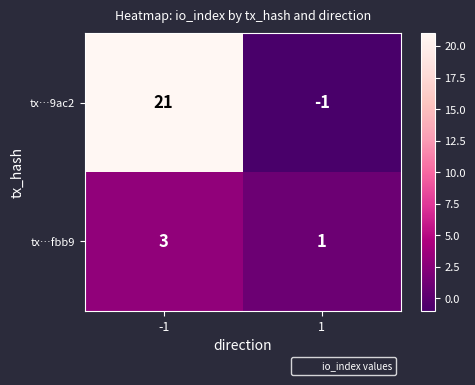

Which series has the largest total across all categories?

tx…9ac2